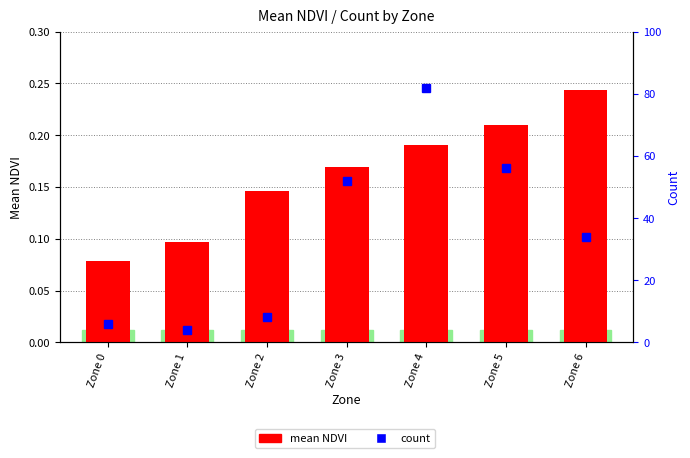

What is the value of the count bar at the 5th from the left?

82.0